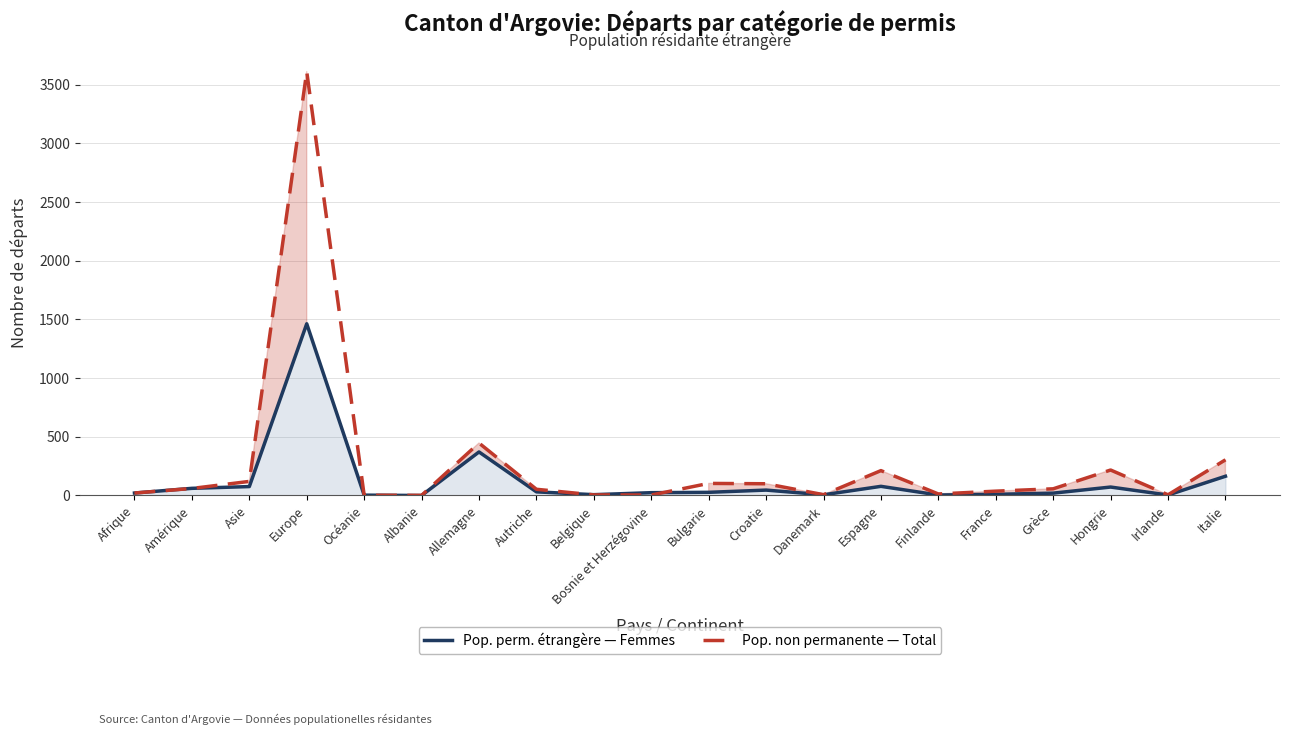

What is the value of the Pop. perm. étrangère — Femmes point at the 18th from the left?

72